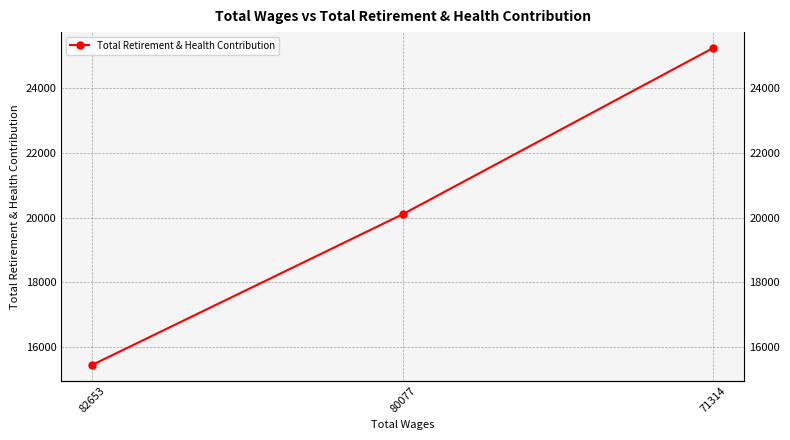

Rank the categories by value from highest to lowest.

71314, 80077, 82653